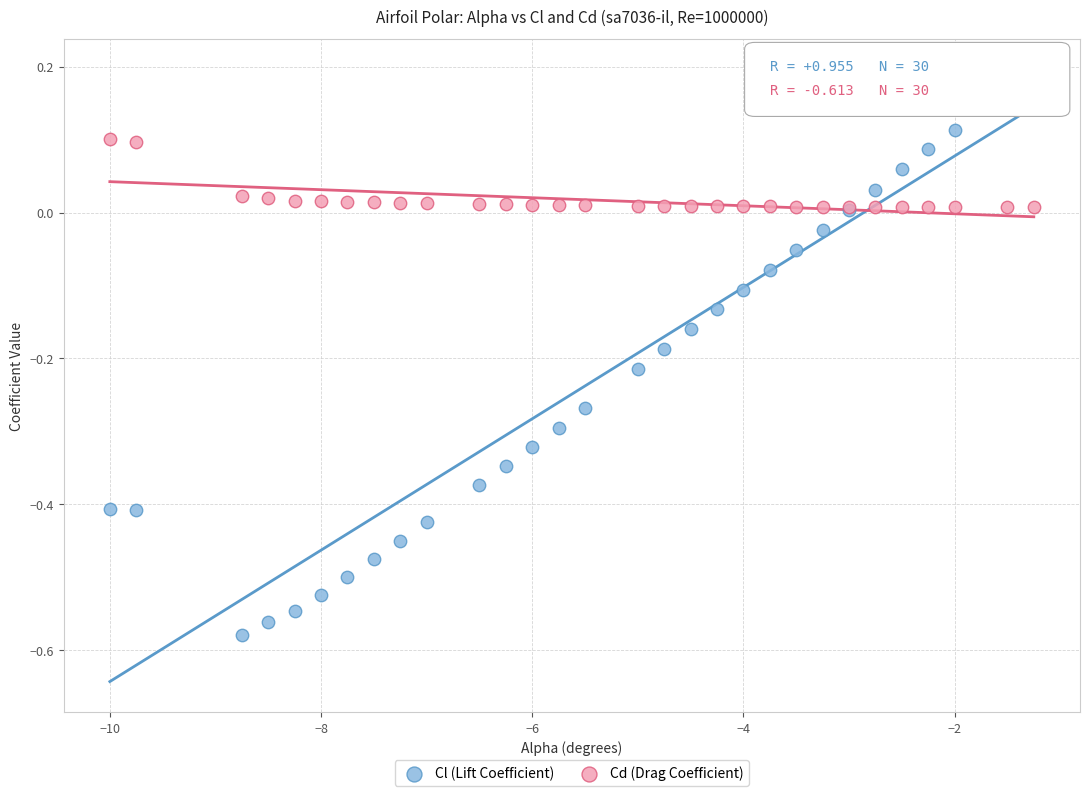

What is the X range (max minus min) for the scatter plot?

8.8